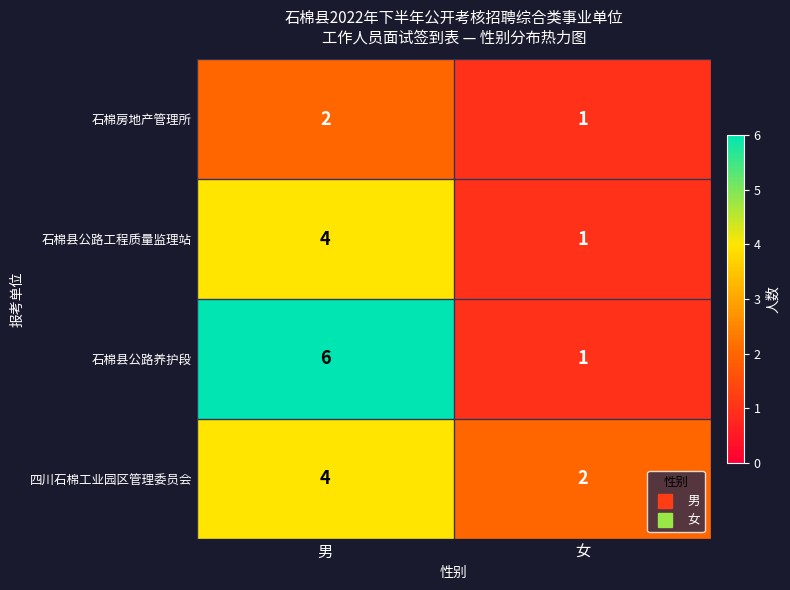

Rank the series by their average value, from lowest to highest.

石棉房地产管理所, 石棉县公路工程质量监理站, 四川石棉工业园区管理委员会, 石棉县公路养护段